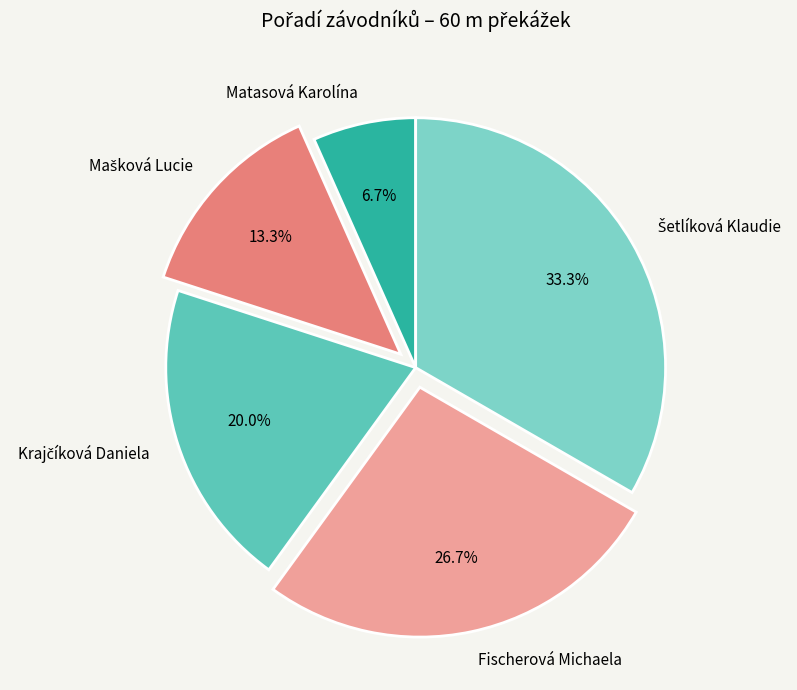

Is there a majority slice in this chart?

No